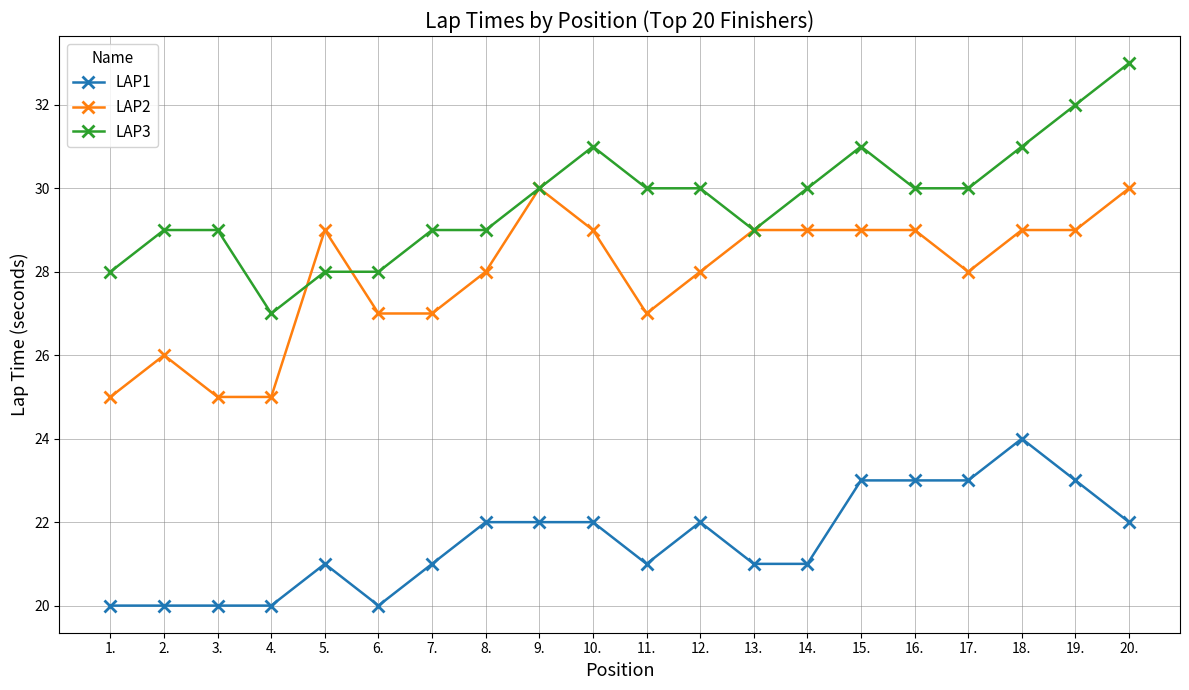

What is the difference between the highest and lowest values at 5.?

8